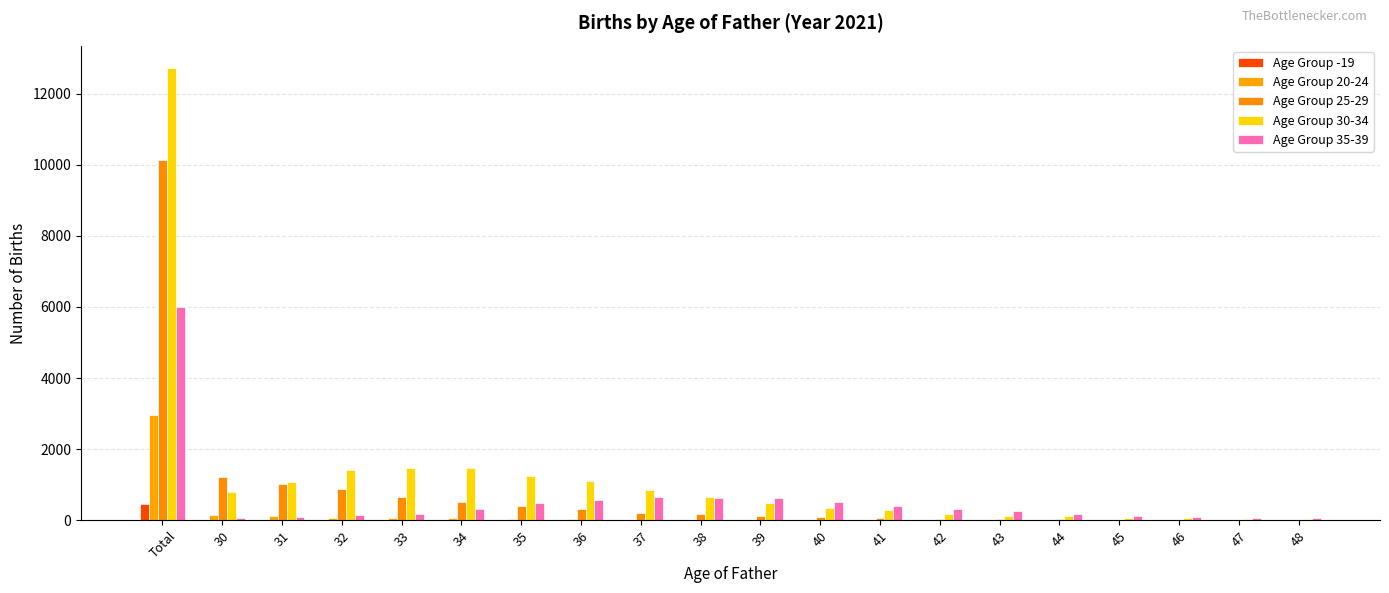

How many categories are shown in the chart?

20